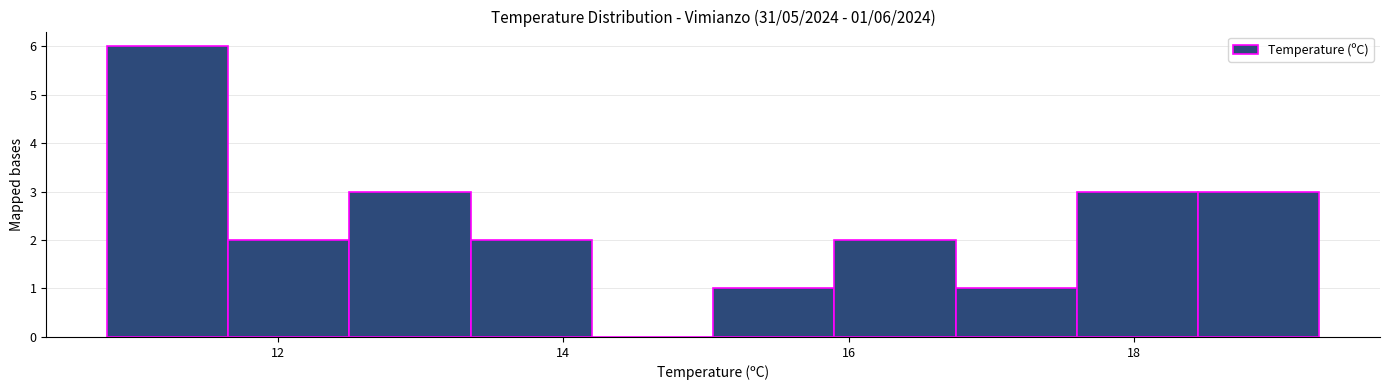

Over which range of the x-axis is the bar tallest?

10.80 to 11.65